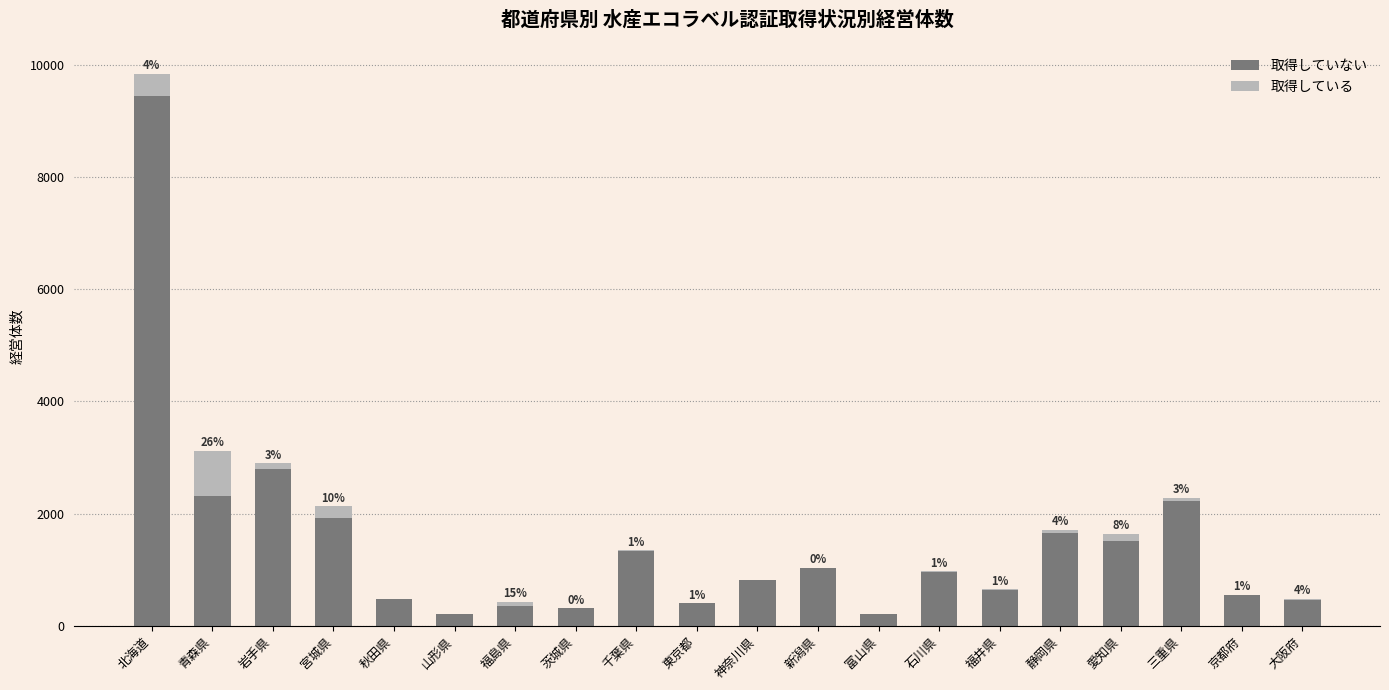

Does the chart contain stacked bars?

Yes